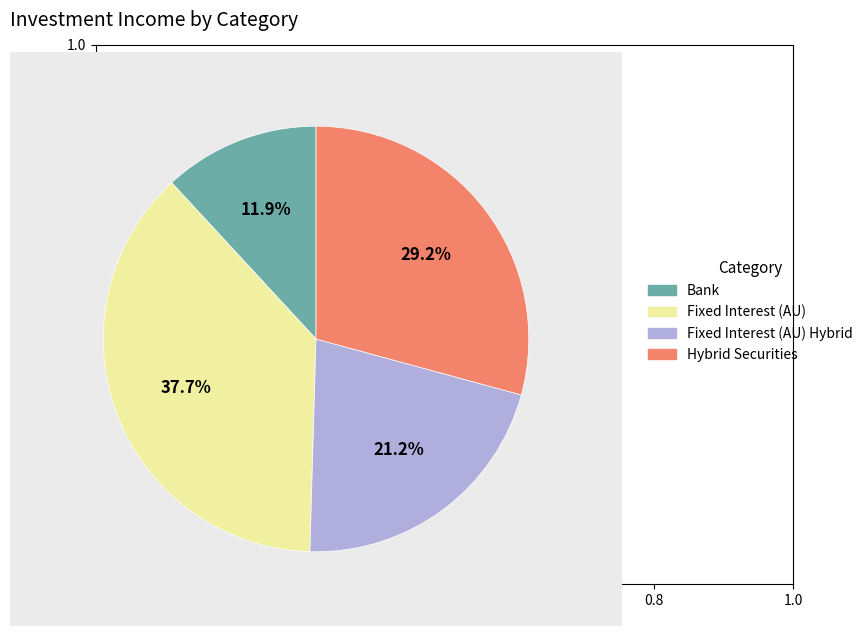

Does any single category account for the majority?

No